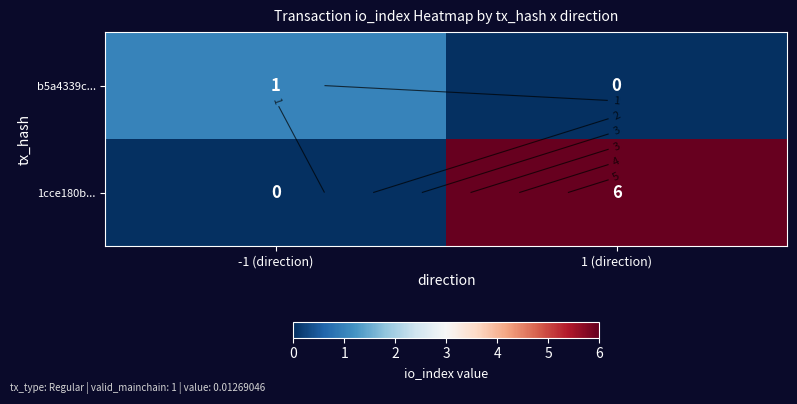

What is the difference between the b5a4339c... values at -1 (direction) and 1 (direction)?

1